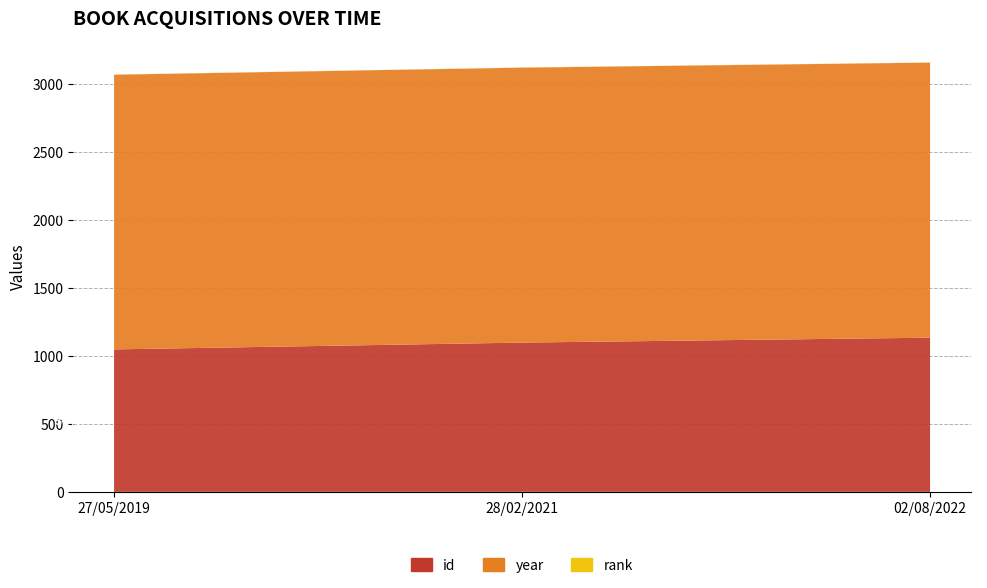

Reading left to right, what are all the values shown in this chart?

id: 27/05/2019=1047	28/02/2021=1097	02/08/2022=1133
year: 27/05/2019=2019	28/02/2021=2021	02/08/2022=2022
rank: 27/05/2019=1	28/02/2021=1	02/08/2022=1